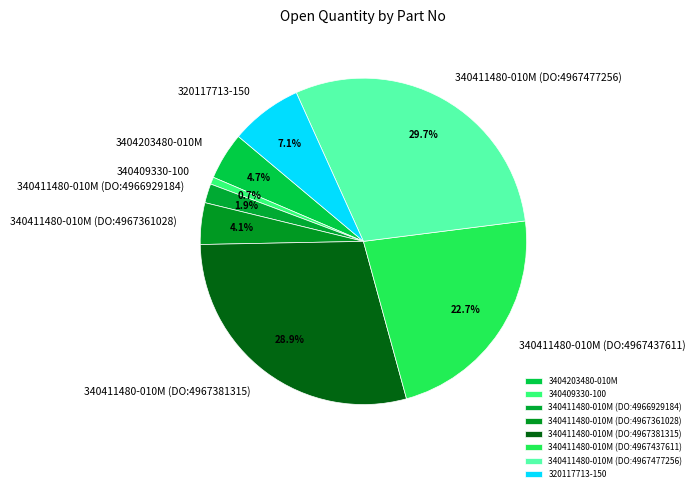

To the nearest percent, what is the difference between the 340411480-010M (DO:4967381315) and 320117713-150 slice percentages?

22%